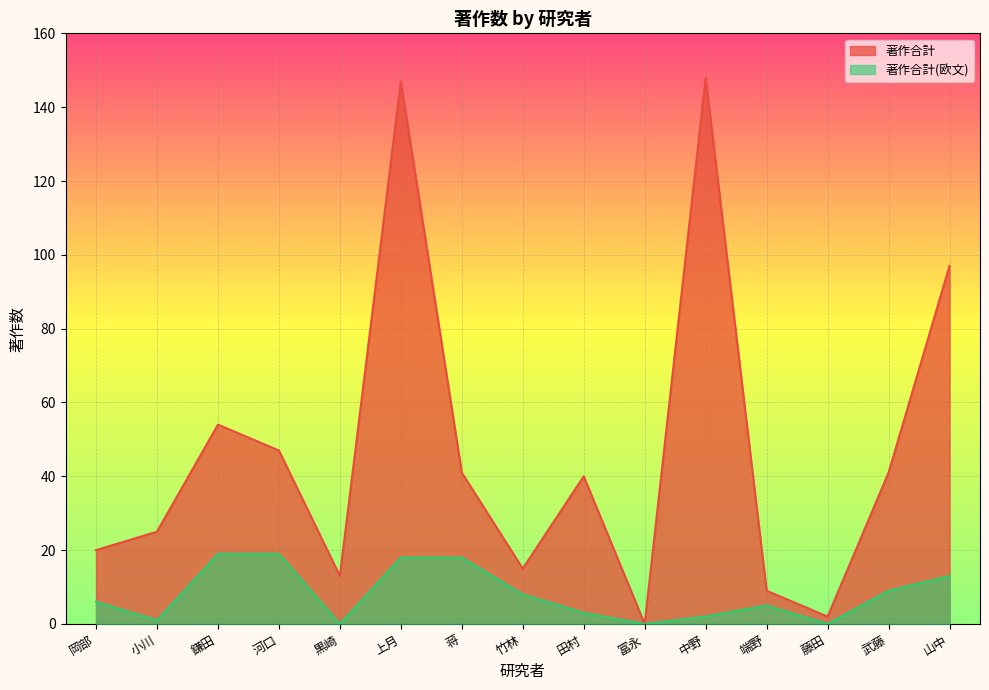

Reading right to left, transcribe all the data shown in this chart.

著作合計: 97	41	2	9	148	0	40	15	41	147	13	47	54	25	20
著作合計(欧文): 13	9	0	5	2	0	3	8	18	18	0	19	19	1	6